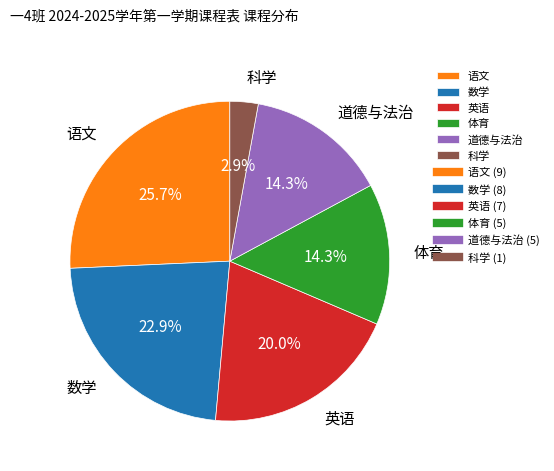

To the nearest percent, what portion does 数学 represent?

23%